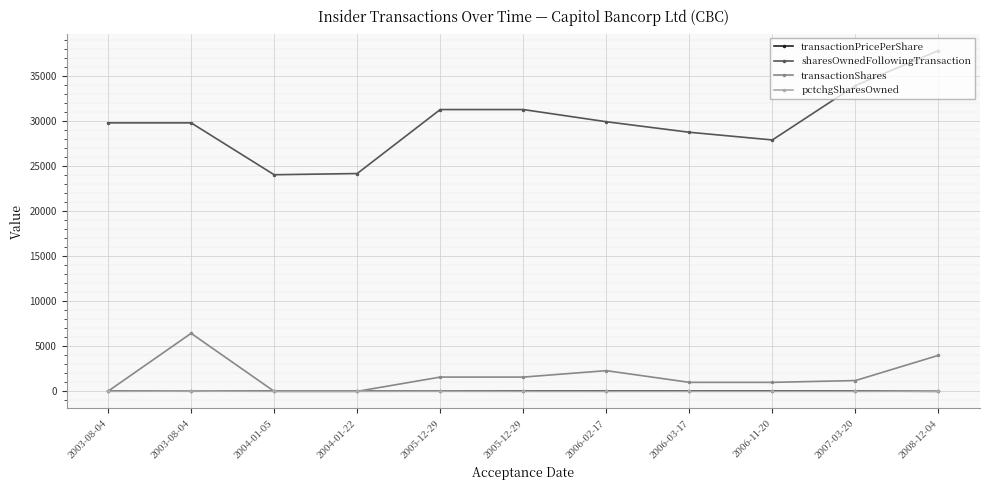

How many series are shown in this chart?

4